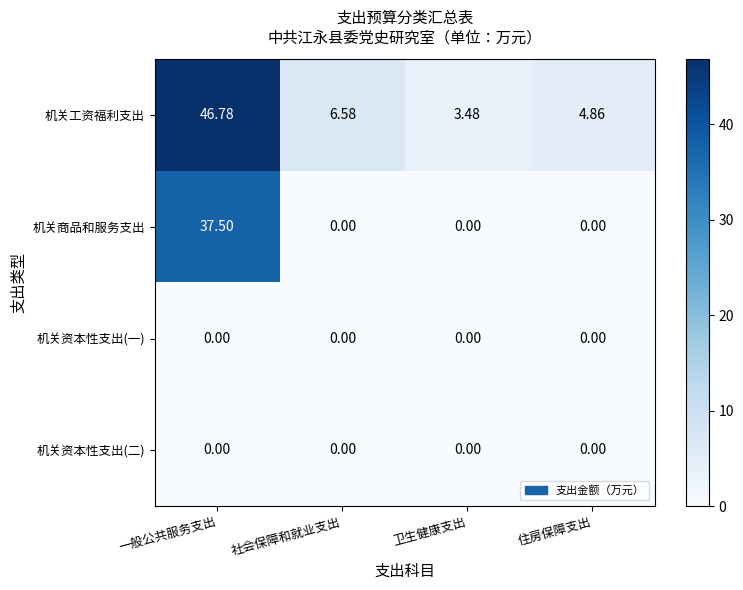

Is the value of 机关工资福利支出 at 一般公共服务支出 greater than the value of 机关资本性支出(二) at 卫生健康支出?

Yes